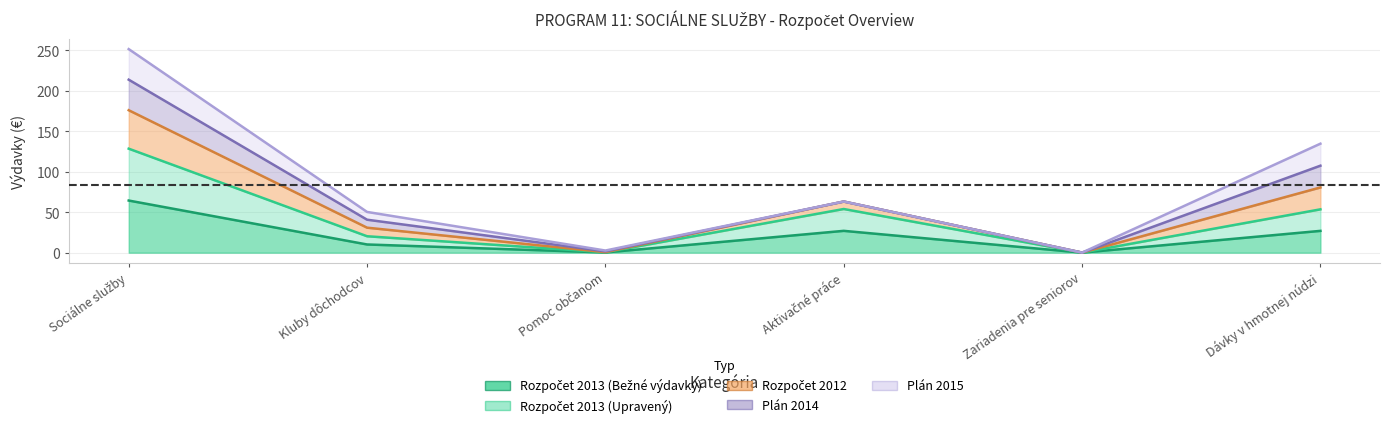

True or false: Rozpočet 2013 (Upravený) and Rozpočet 2013 (Bežné výdavky) cross at least once.

False